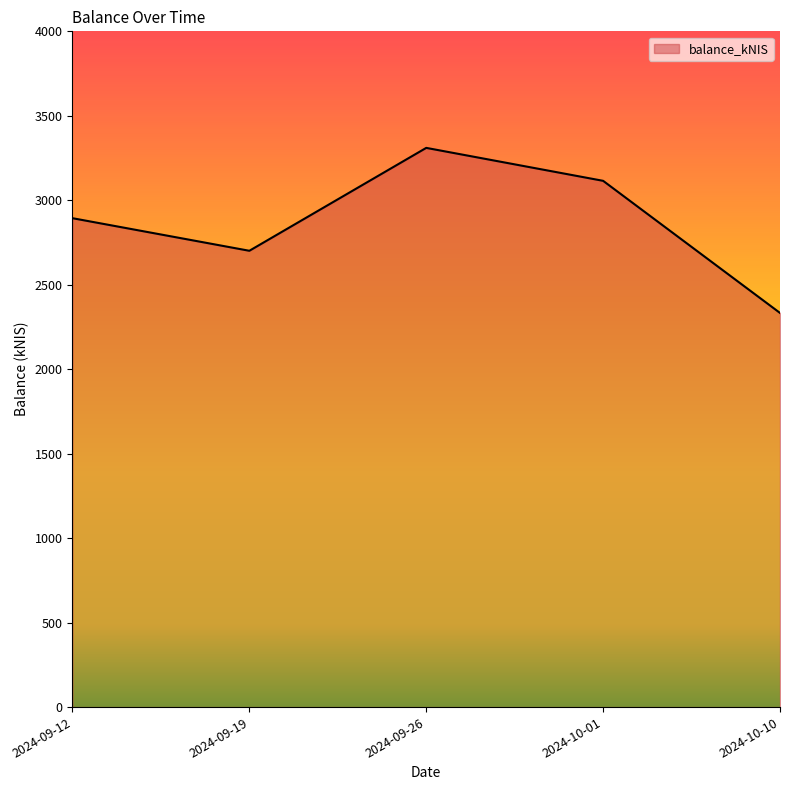

Rank the categories by value from lowest to highest.

2024-10-10, 2024-09-19, 2024-09-12, 2024-10-01, 2024-09-26